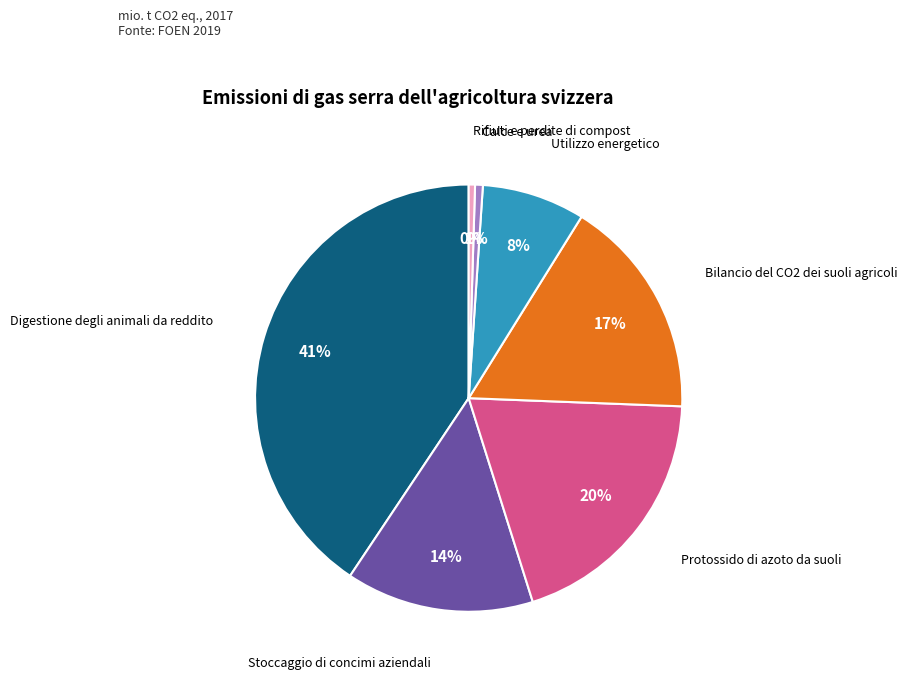

Does any single category account for the majority?

No